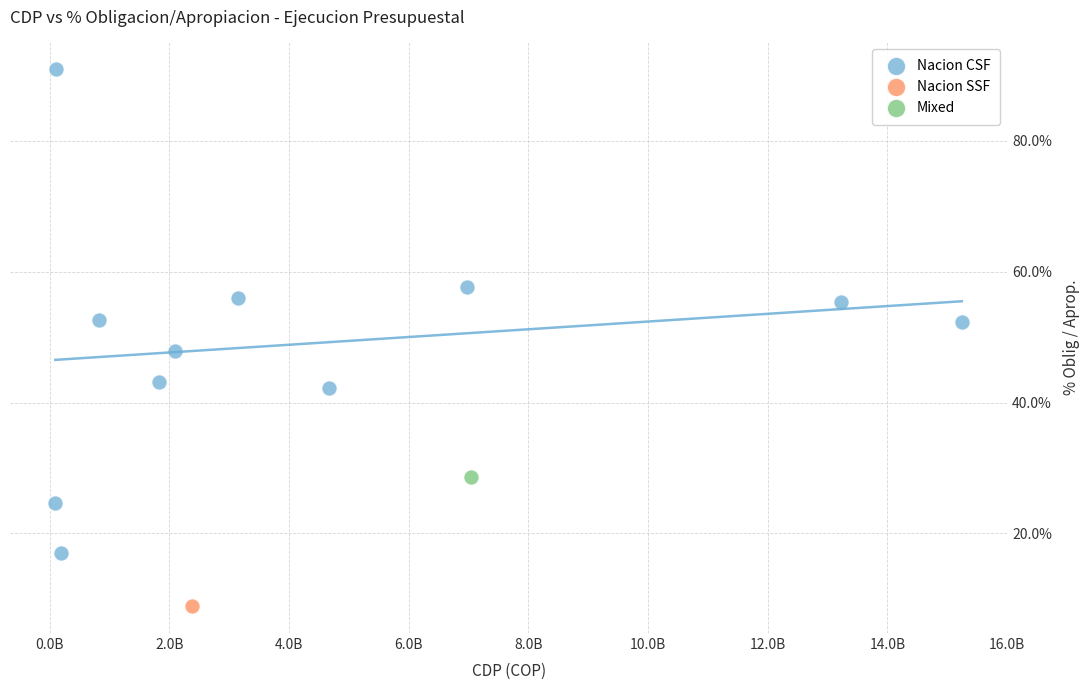

What are all the series names shown in the legend?

Nacion CSF, Nacion SSF, Mixed